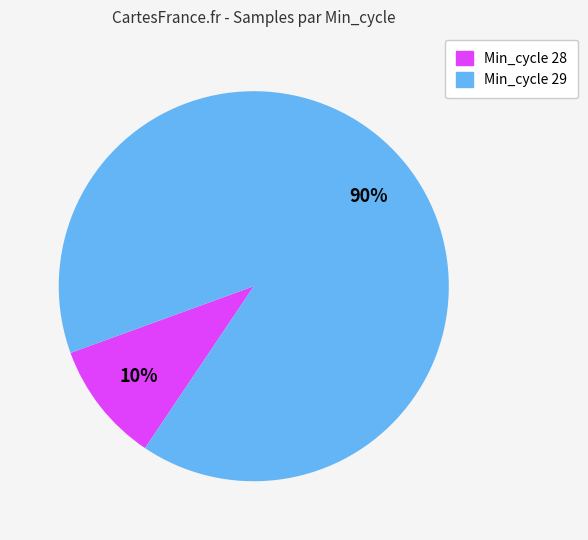

To the nearest percent, what is the difference between the largest and smallest slice percentages?

80%